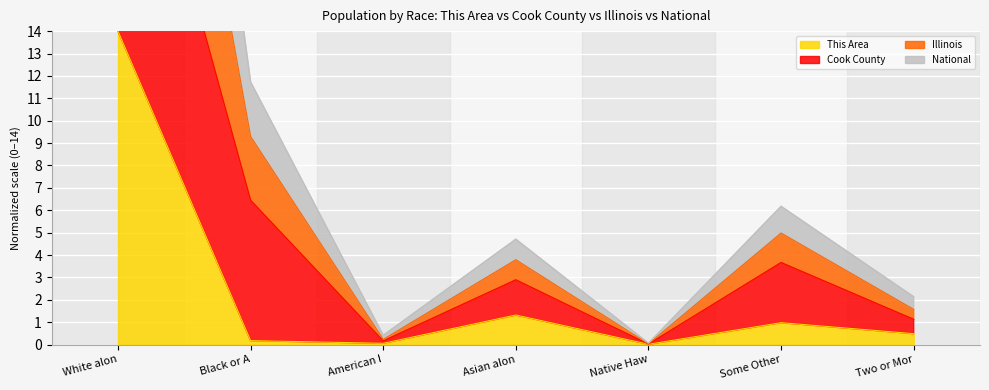

Which category has the highest value in the This Area series?

White alon